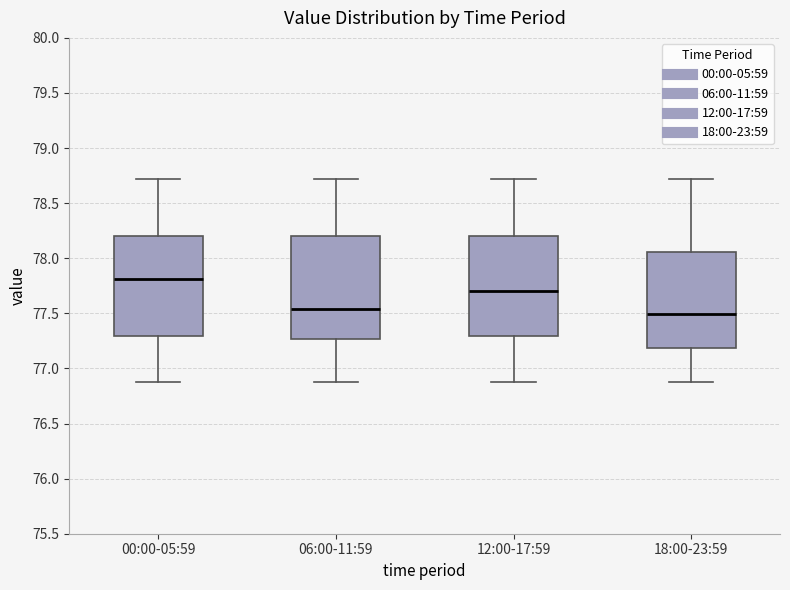

Where is the lower edge of the box for 12:00-17:59 on the y-axis? The values are not printed on the chart, so give them approximately, as read against the axis.

77.30